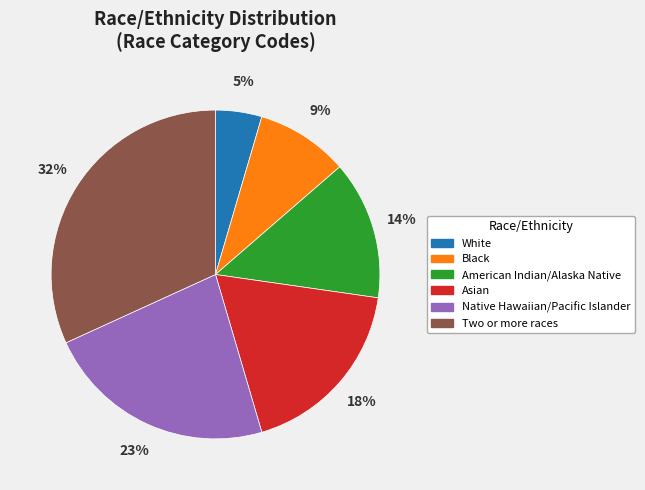

Rank the categories by value from highest to lowest.

Two or more races, Native Hawaiian/Pacific Islander, Asian, American Indian/Alaska Native, Black, White